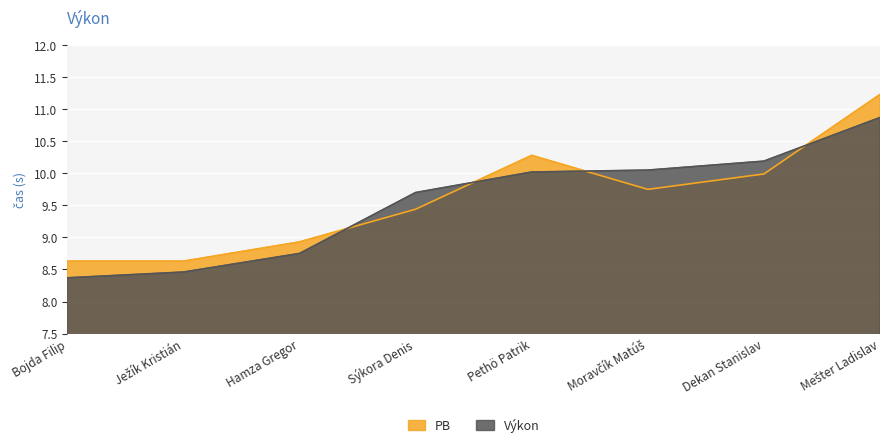

At how many categories does at least one series exceed 8?

8